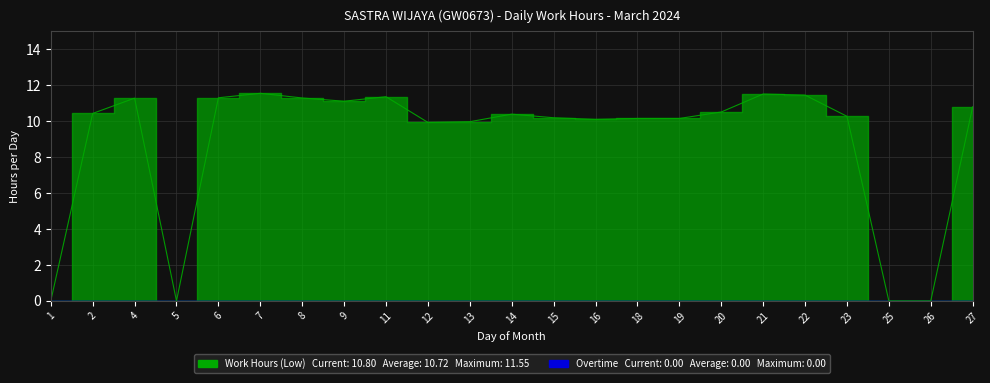

Rank the categories by value from highest to lowest.

7, 21, 22, 11, 6, 8, 4, 9, 27, 20, 2, 14, 23, 15, 18, 19, 16, 13, 12, 1, 5, 25, 26